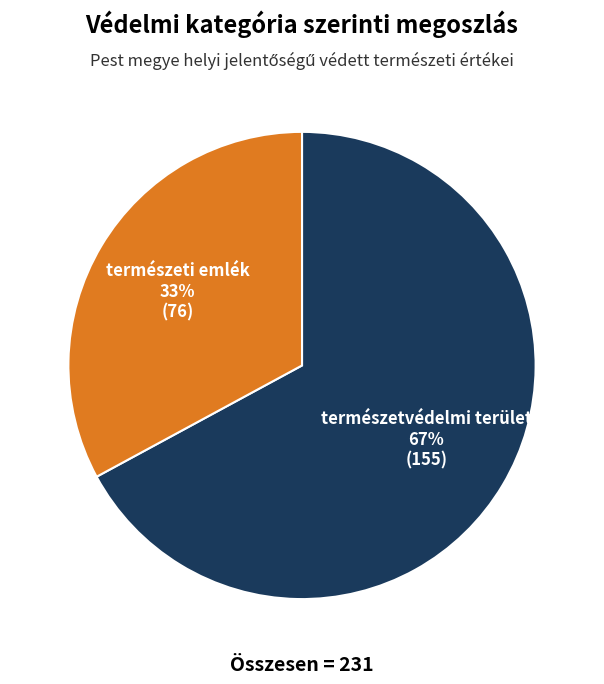

What percentage is the természeti emlék slice, to the nearest percent?

33%